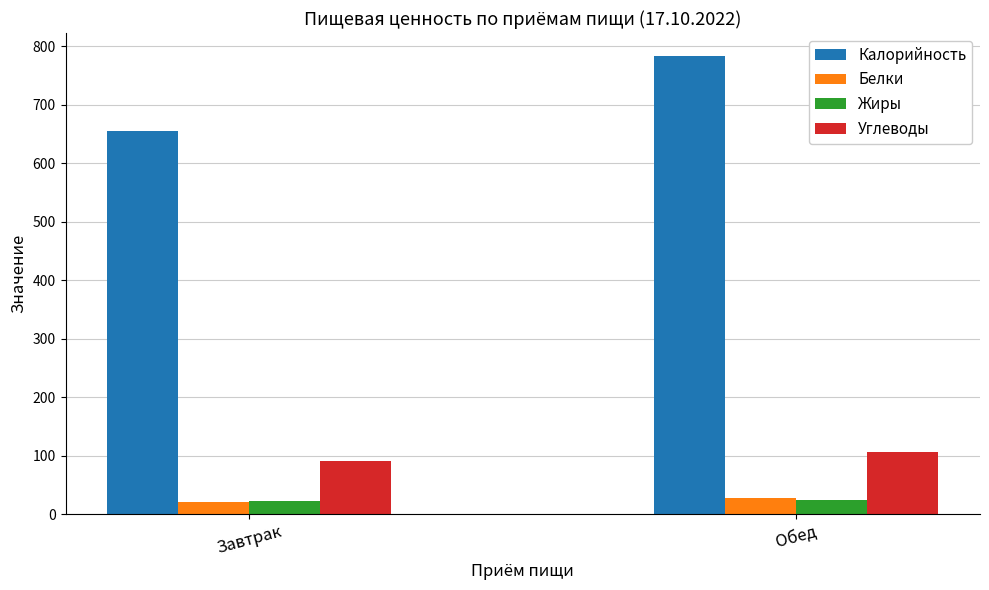

Which series has the largest total across all categories?

Калорийность